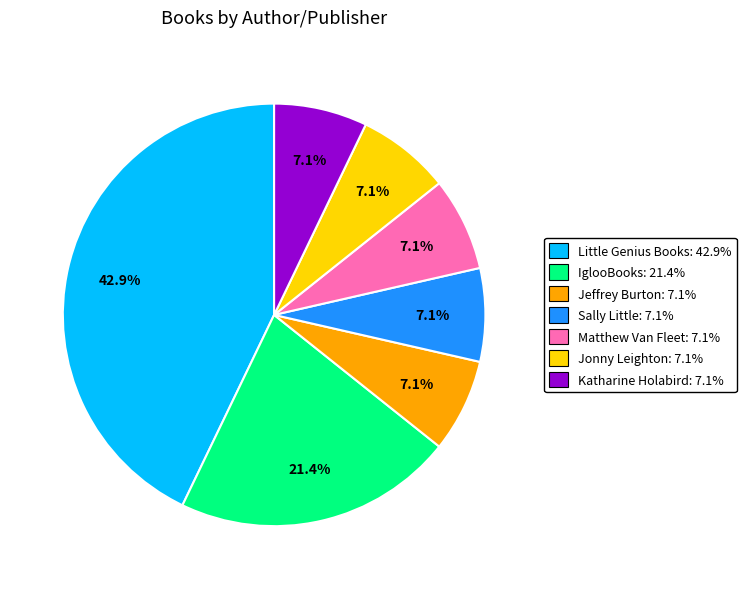

How many segments does this pie chart have?

7